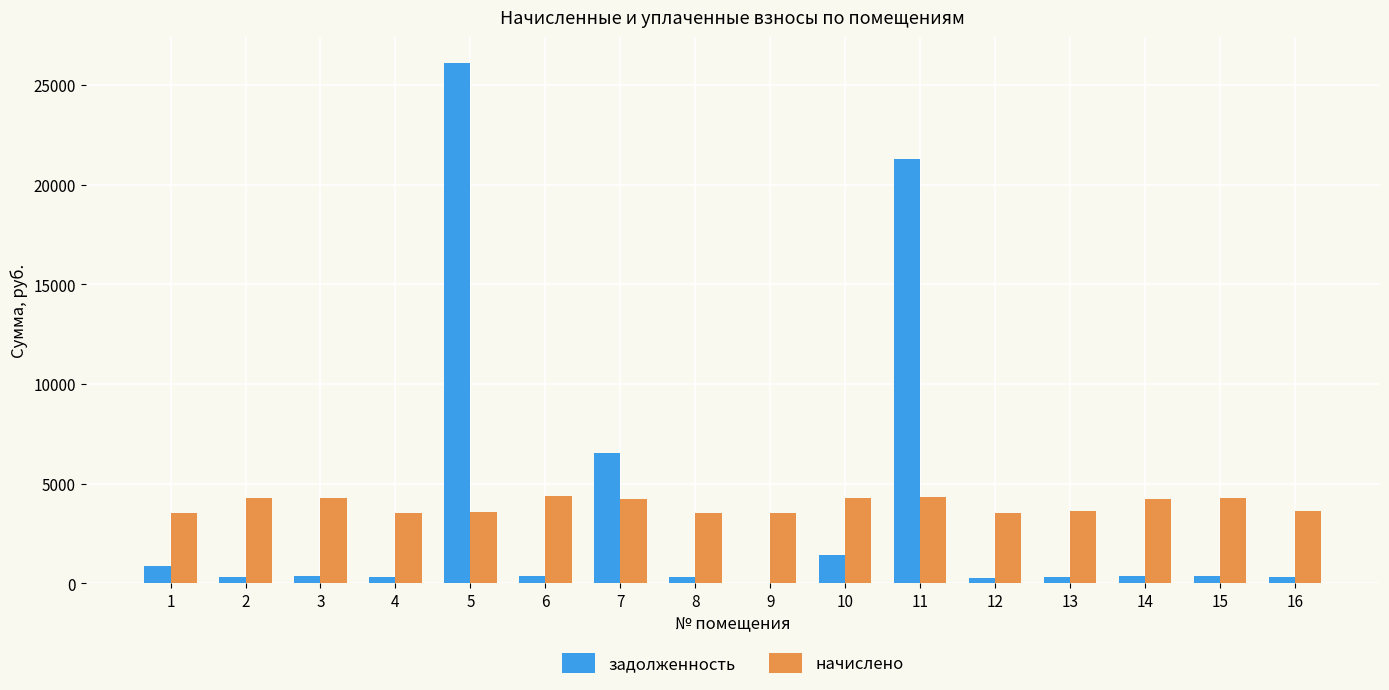

What is the spread (max minus min) of values at 5?

22503.3